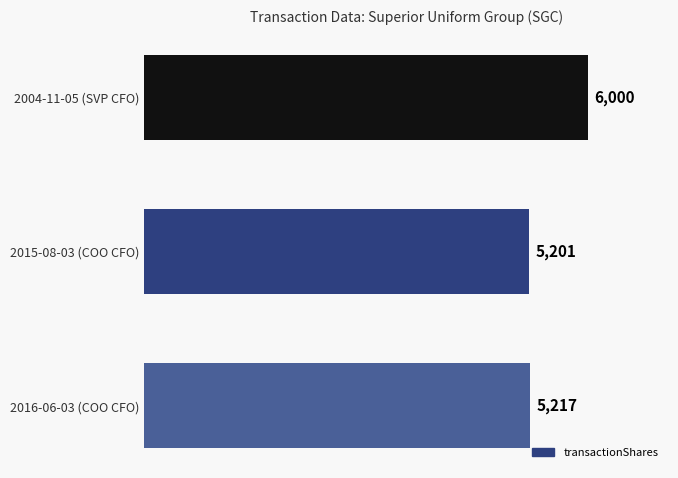

Which has a higher value, 2015-08-03 (COO CFO) or 2004-11-05 (SVP CFO)?

2004-11-05 (SVP CFO)